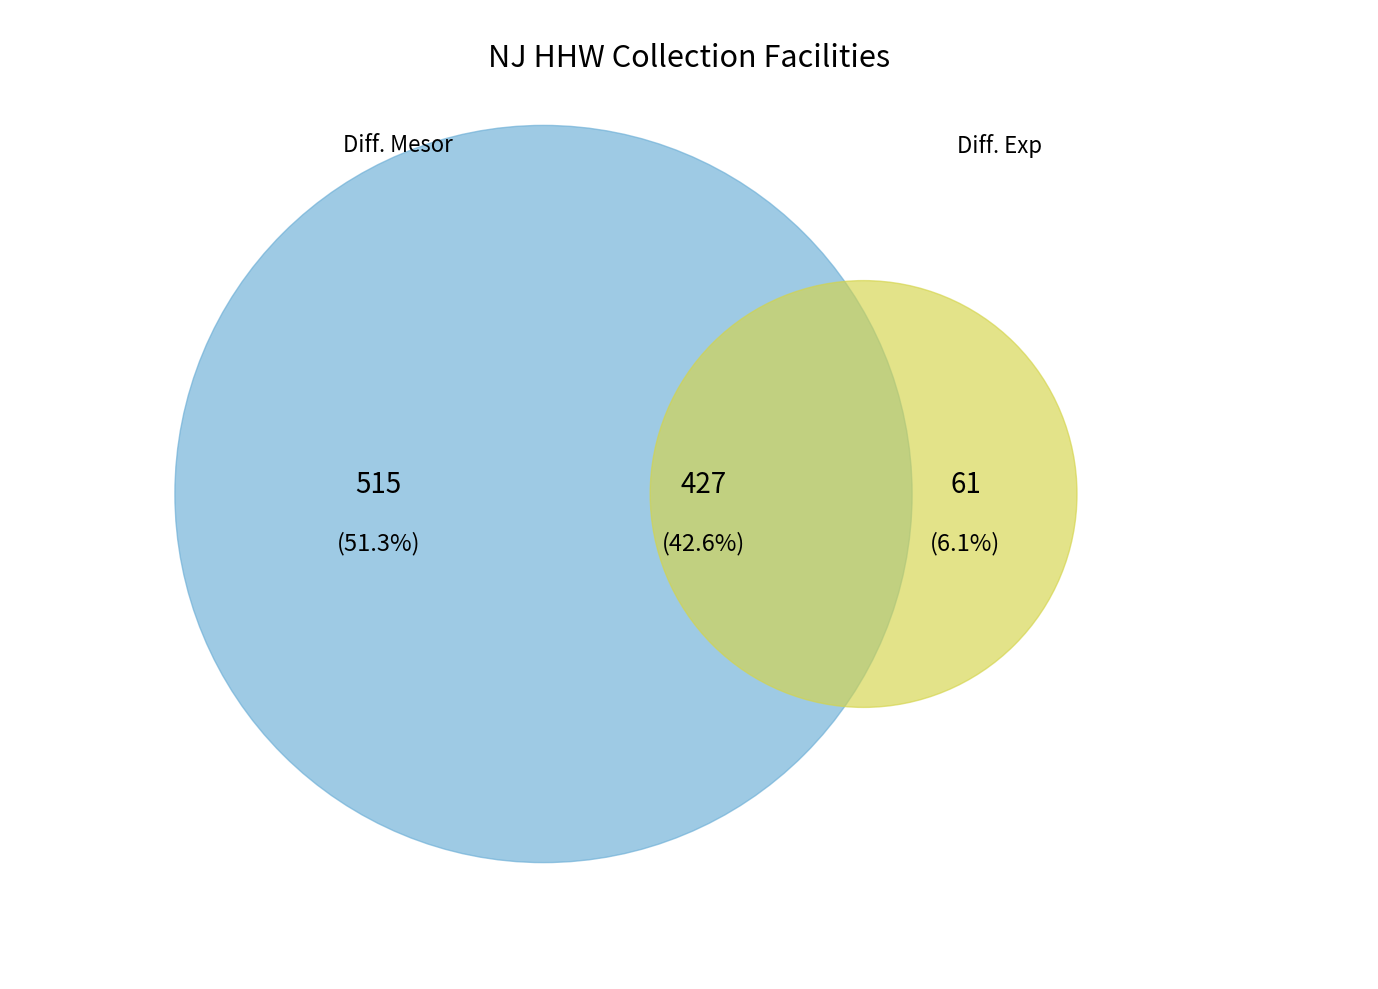

The Household Batteries slice represents 17% of the pie. True or false?

False